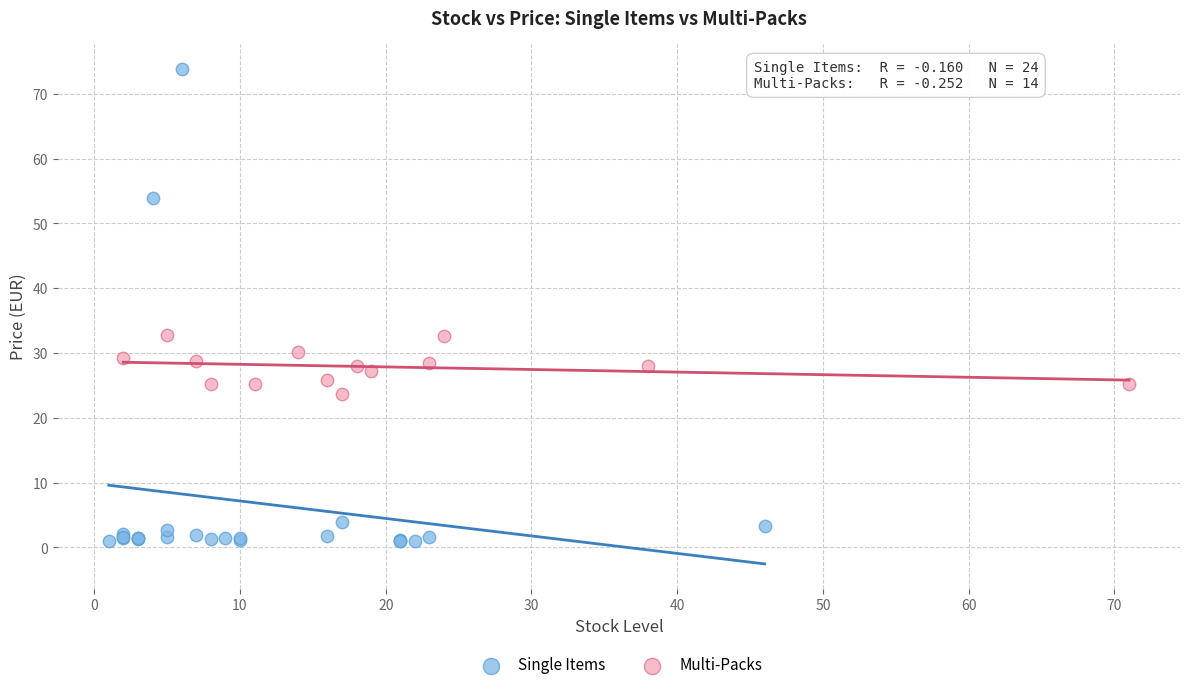

Which series reaches the minimum Y coordinate?

Single Items